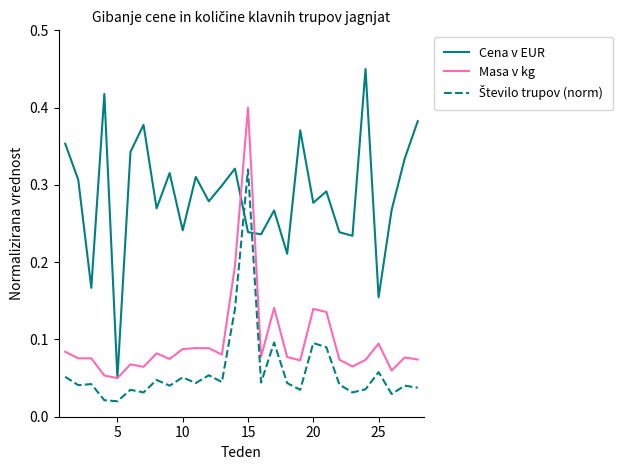

Which series has the largest total across all categories?

Cena v EUR